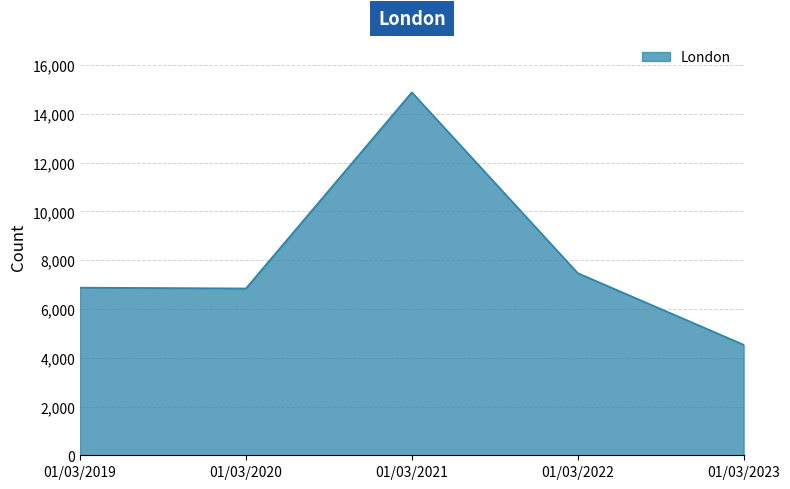

What is the minimum value shown in the chart?

4532